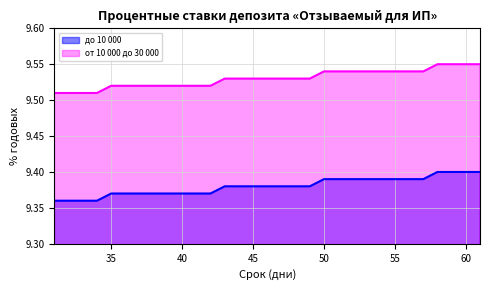

What is the average value of the от 10 000 до 30 000 series?

9.5